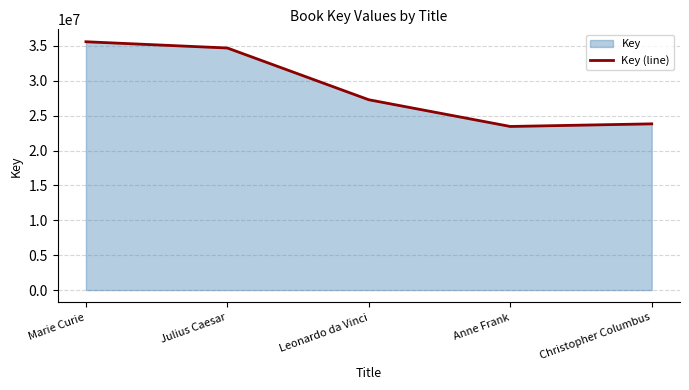

How many interior local valleys (lower than both neighbors) does the data have?

1